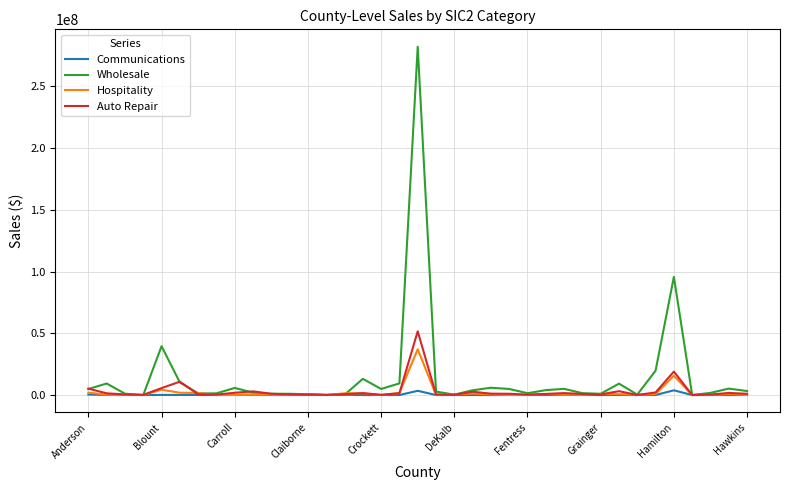

Which series has the widest spread of values?

Wholesale